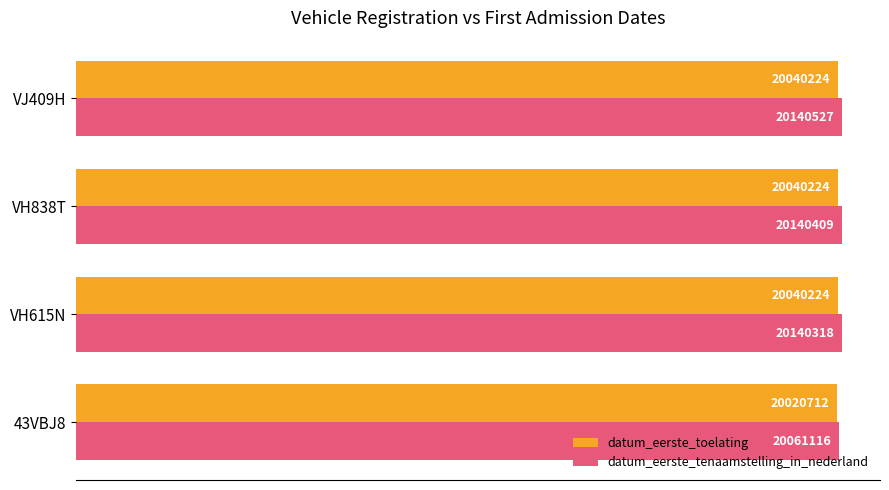

What is the difference between the maximum and minimum values in the datum_eerste_toelating series?

19512